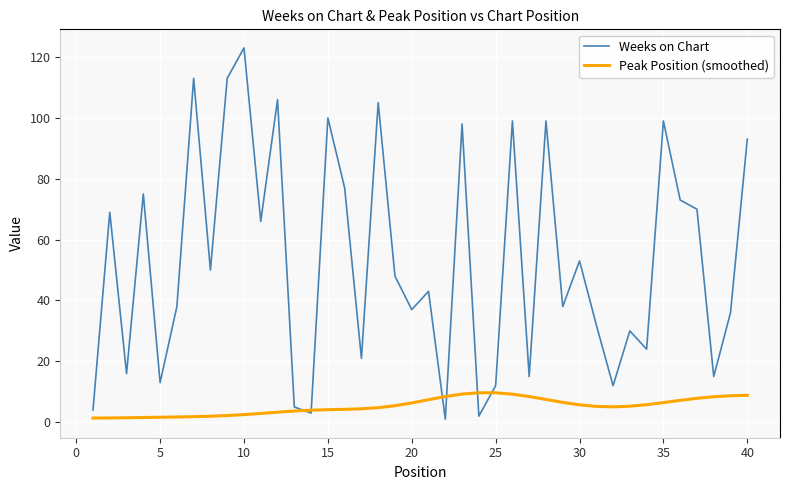

What is the highest value of the Weeks on Chart series?

123.0